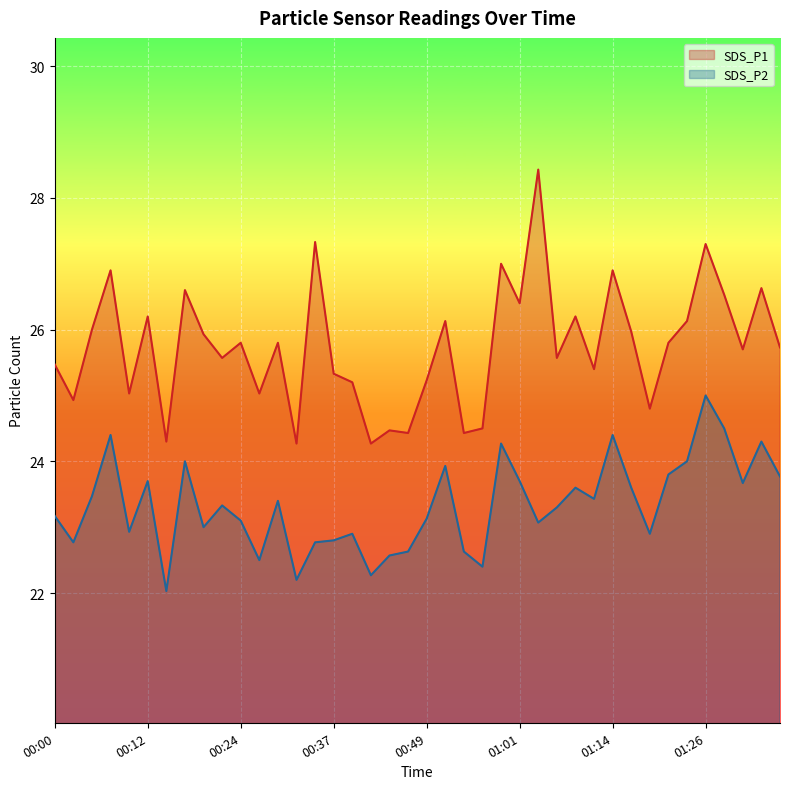

How many interior local peaks does the SDS_P2 series have?

12